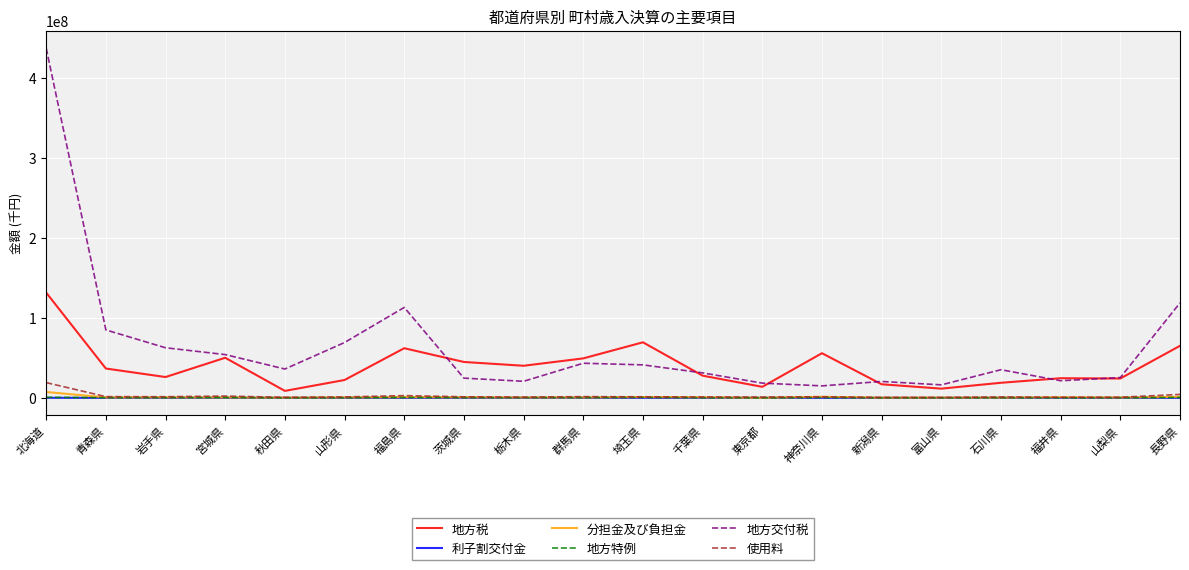

What is the difference between the maximum and minimum values in the 利子割交付金 series?

37844